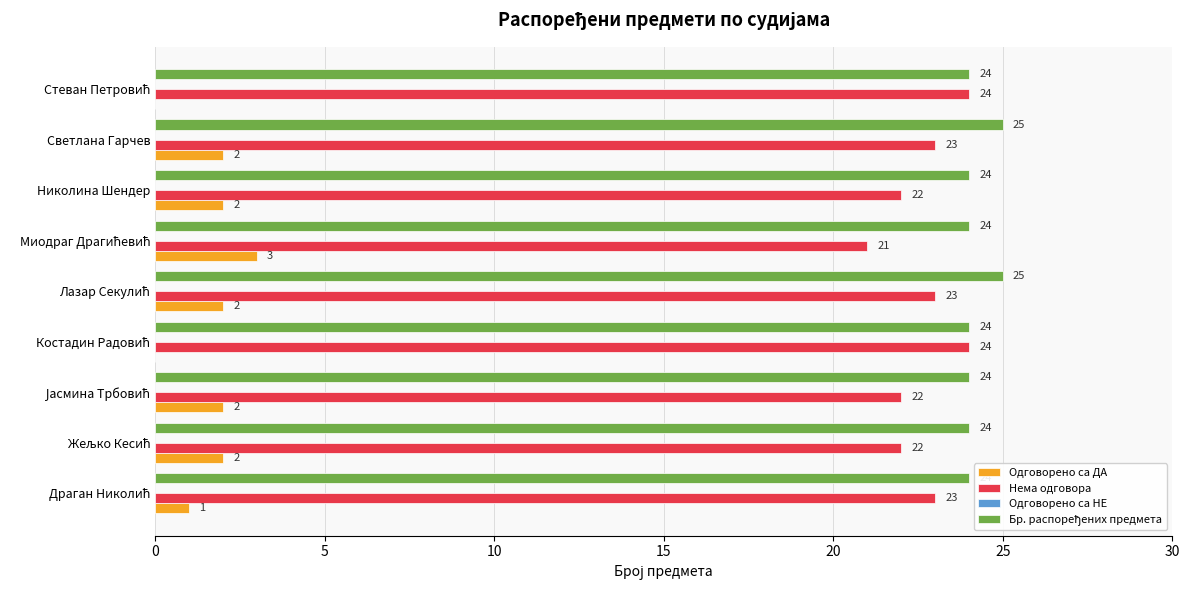

How many Одговорено са ДА values are between 1 and 2?

6